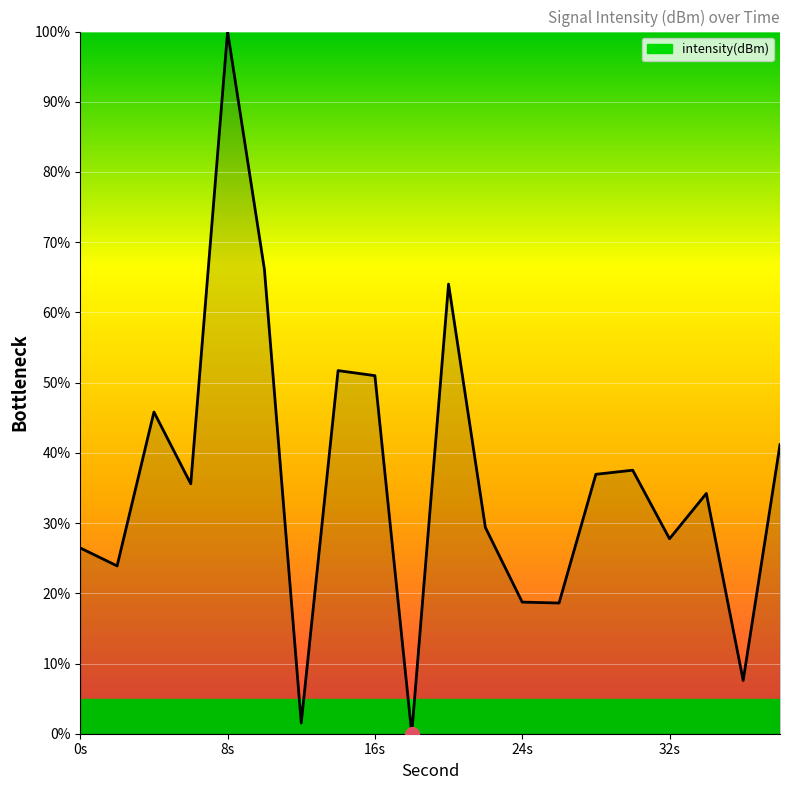

What is the difference between the maximum and minimum values?

100.0